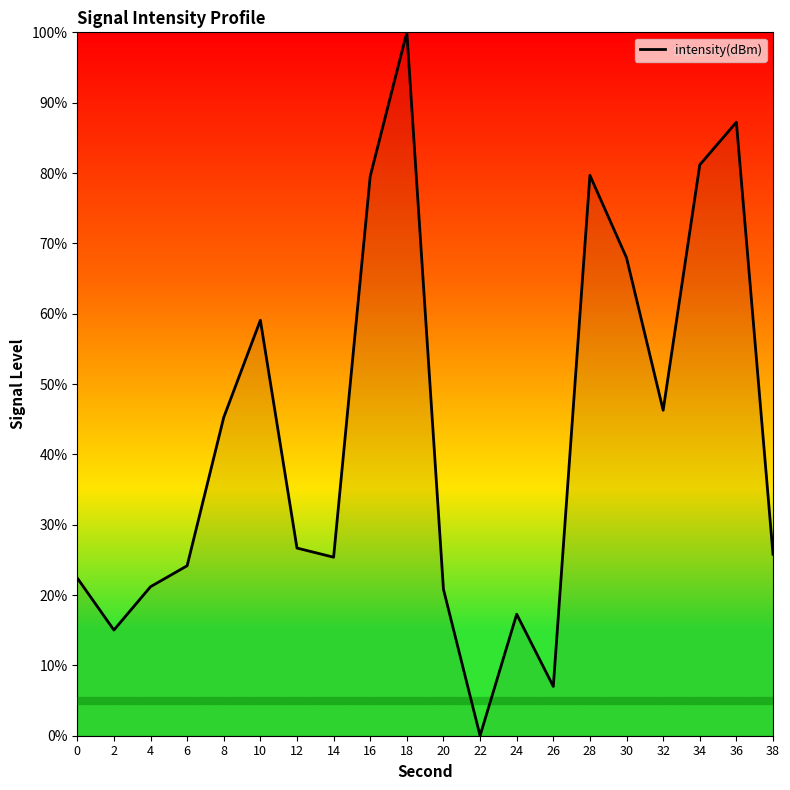

What is the difference between the values at 28 and 0?

57.3